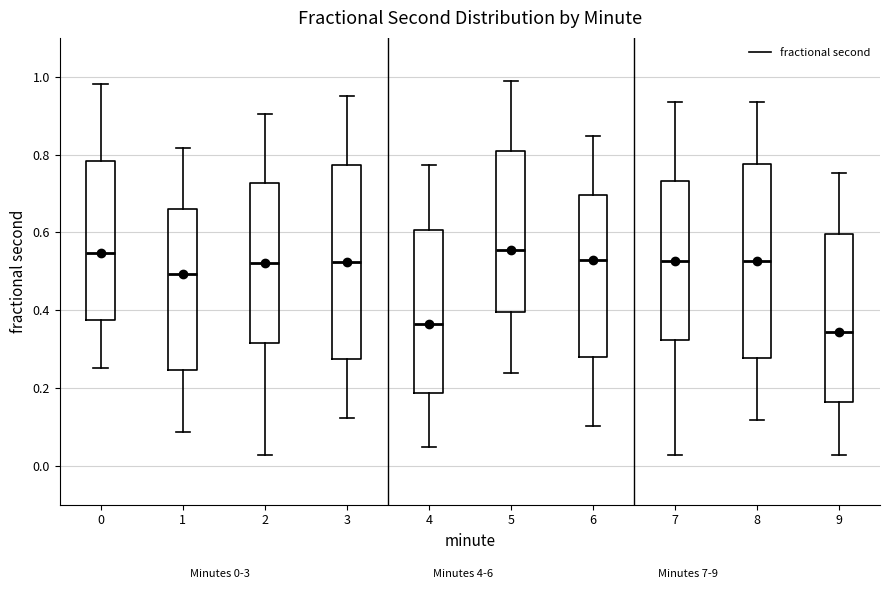

Where is the lower edge of the box at x = 8 on the y-axis? The values are not printed on the chart, so give them approximately, as read against the axis.

0.28